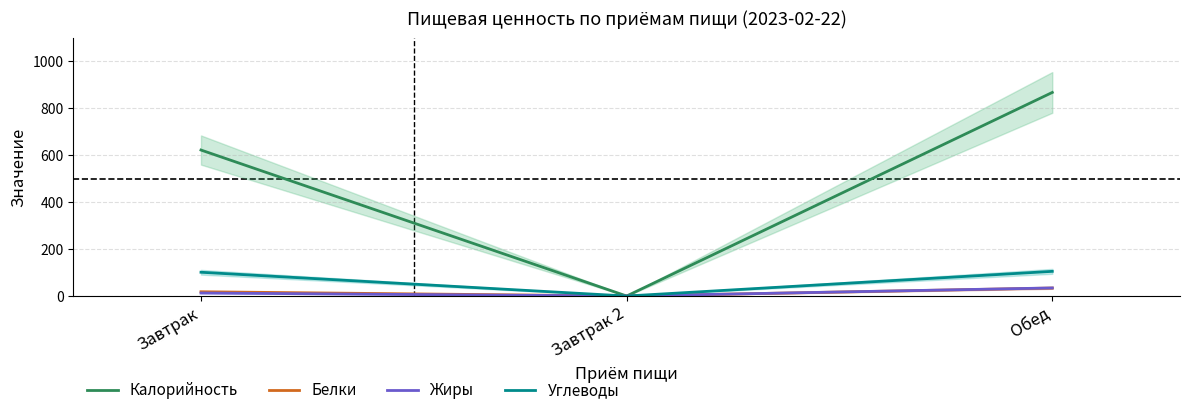

What is the average value of the Жиры series?

15.8